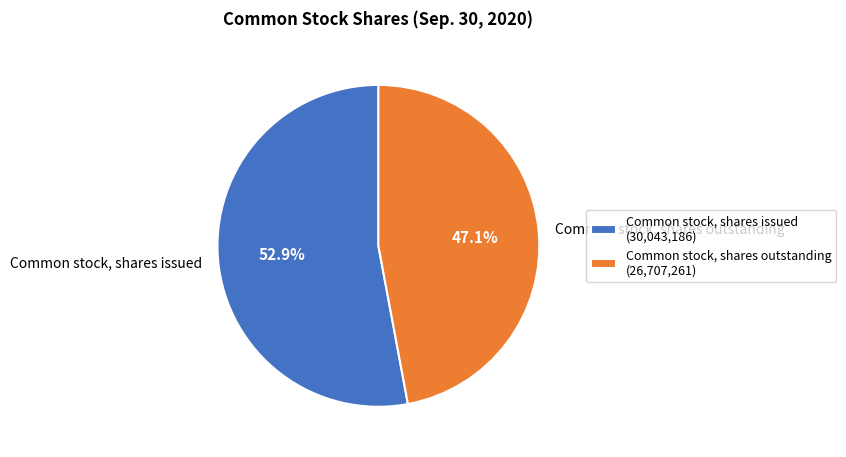

To the nearest percent, what is the average slice percentage?

50%